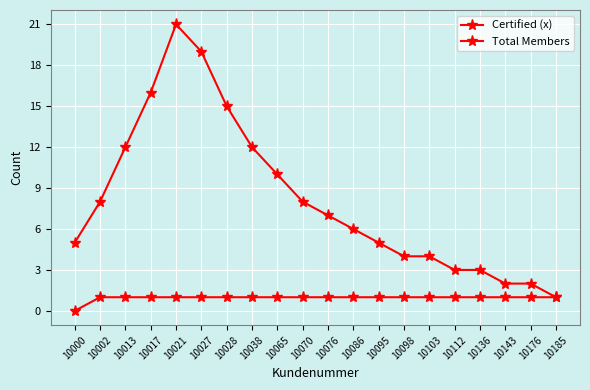

Is this an area chart (filled region under the line)?

No